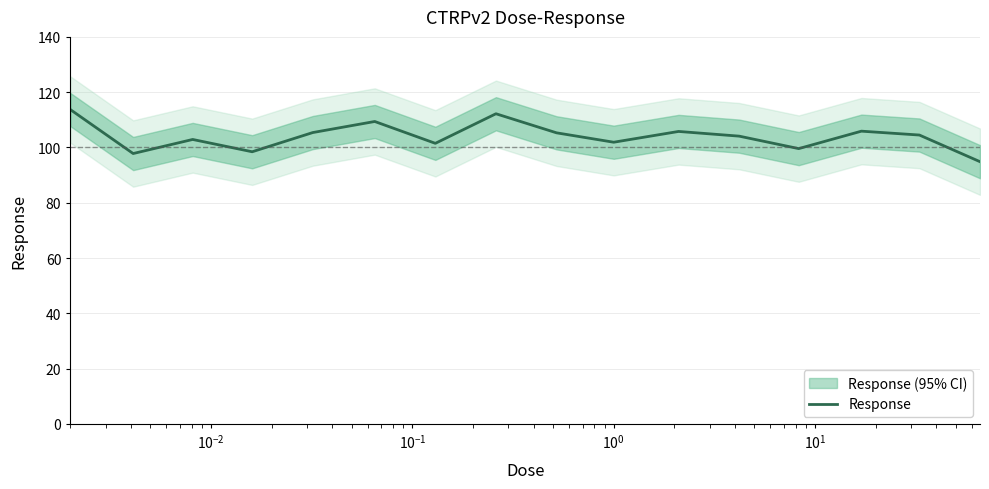

What is the value of the 16th point from the left?

94.9